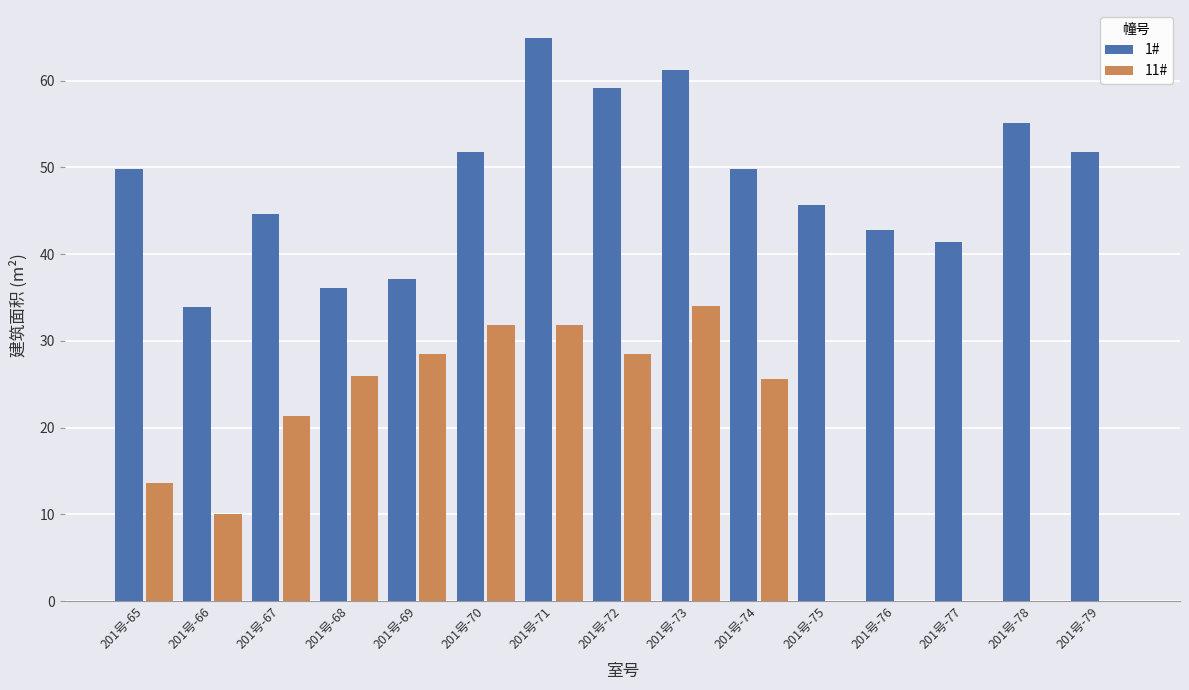

What is the sum of the 1# values at 201号-76 and 201号-70?

94.6